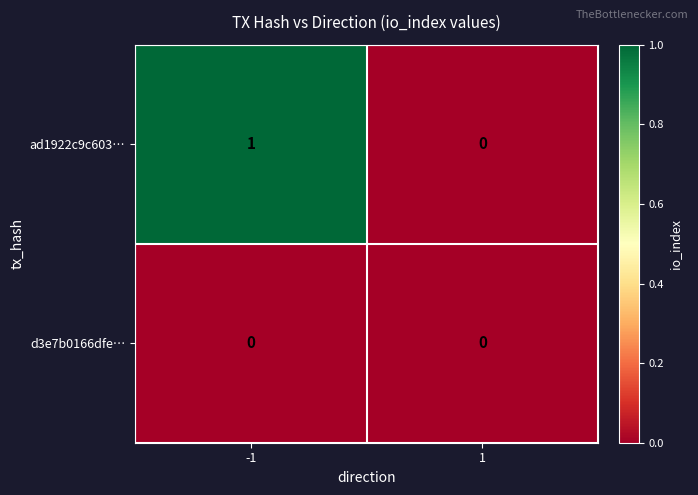

Reading left to right, list all the values displayed in this chart.

ad1922c9c603…: -1=1	1=0
d3e7b0166dfe…: -1=0	1=0